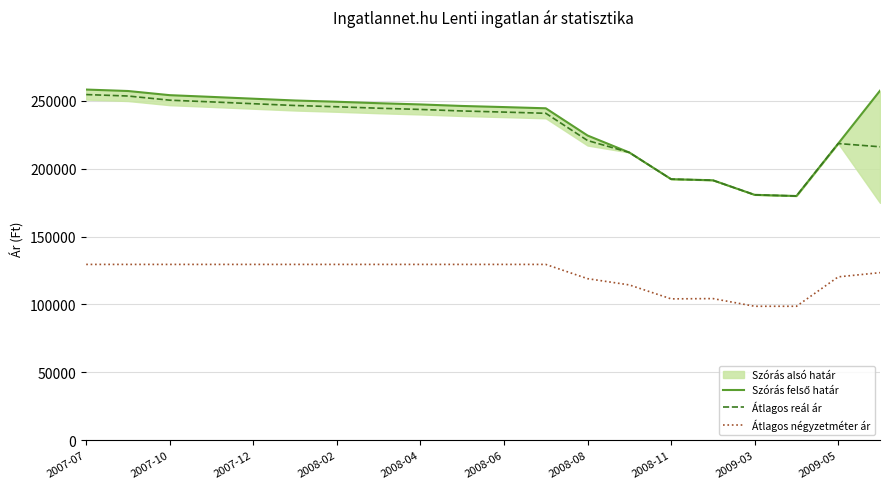

The value of Átlagos négyzetméter ár at 2007-07 is 129532. True or false?

True